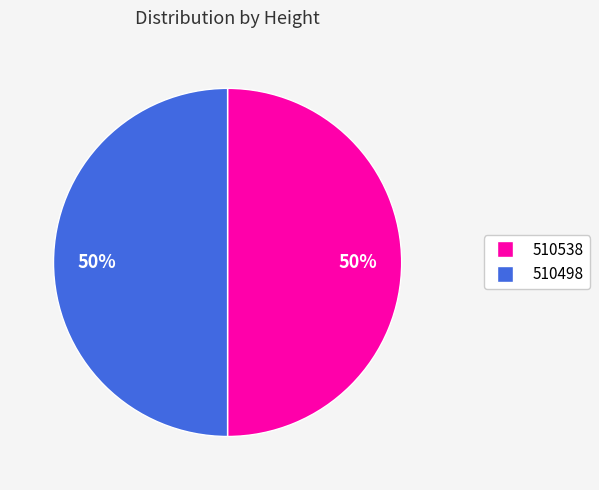

To the nearest percent, what is the combined percentage of 510538 and 510498?

100%